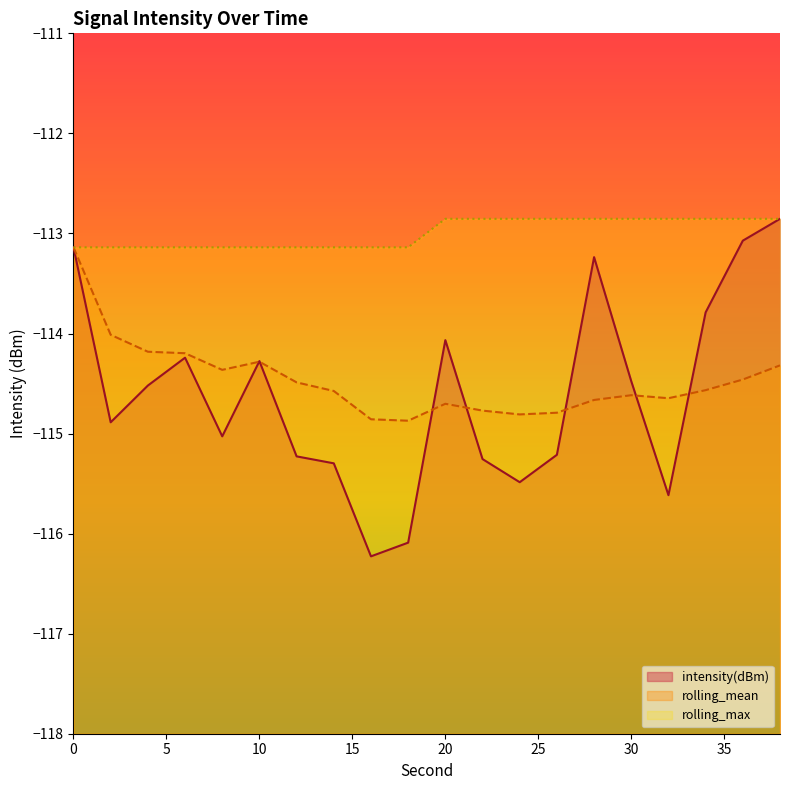

True or false: rolling_max and intensity(dBm) intersect in this chart.

False